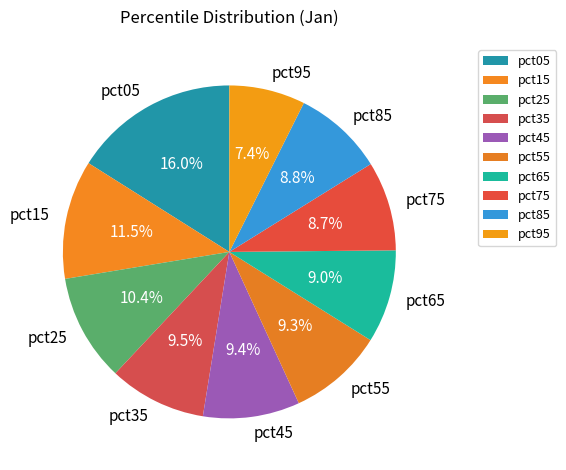

To the nearest percent, what is the average slice percentage?

10%